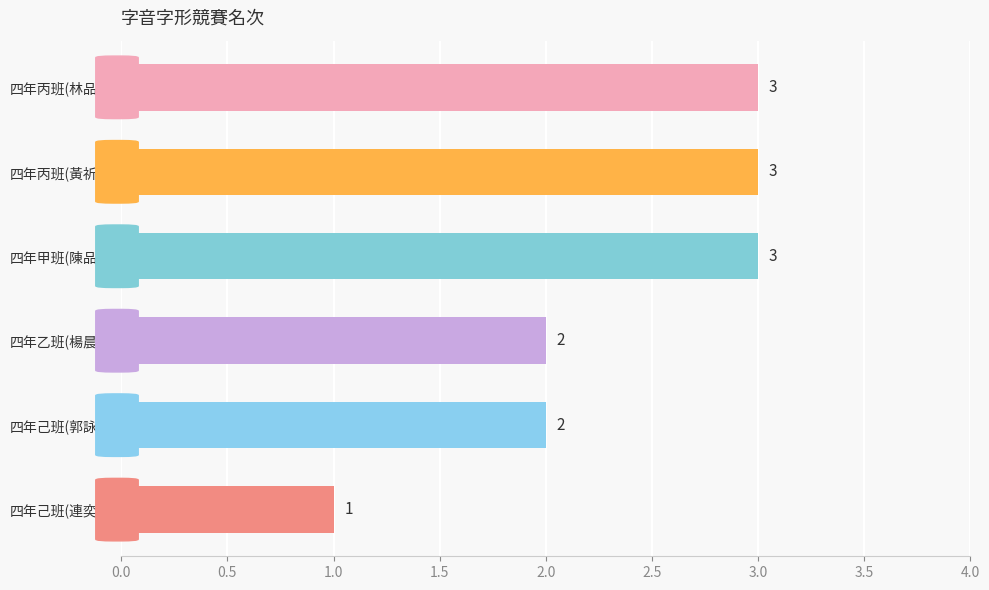

What is the sum of the values at 四年己班(連奕安) and 四年乙班(楊晨星)?

3